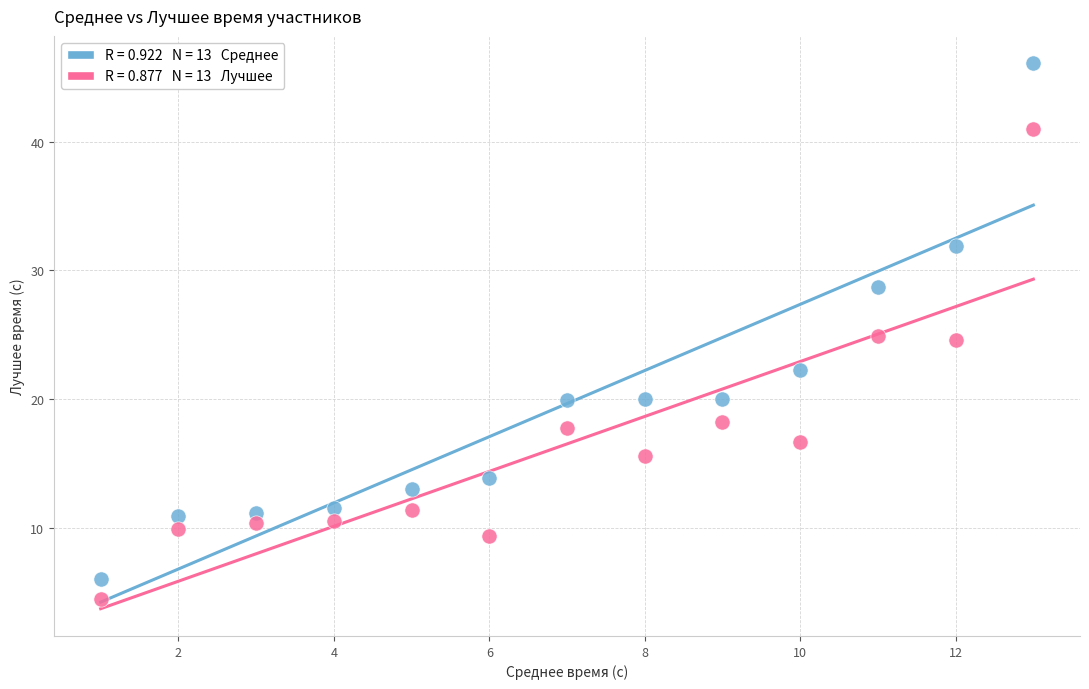

Across all data points, what is the range of Y values (max minus min)?

41.6